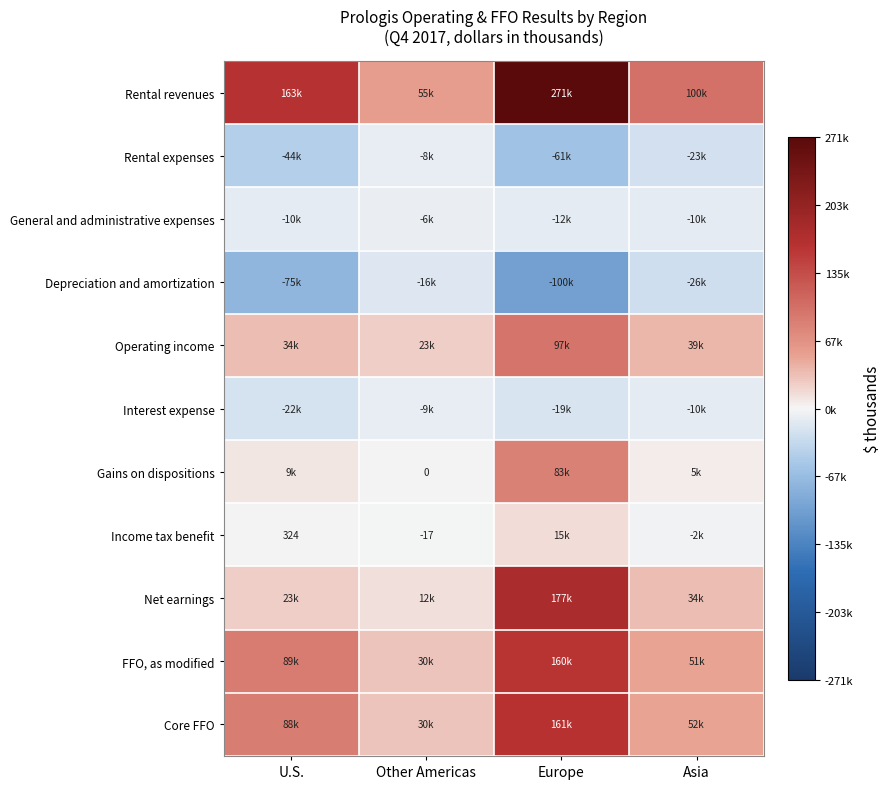

At which category does the chart reach its peak across all series?

Europe